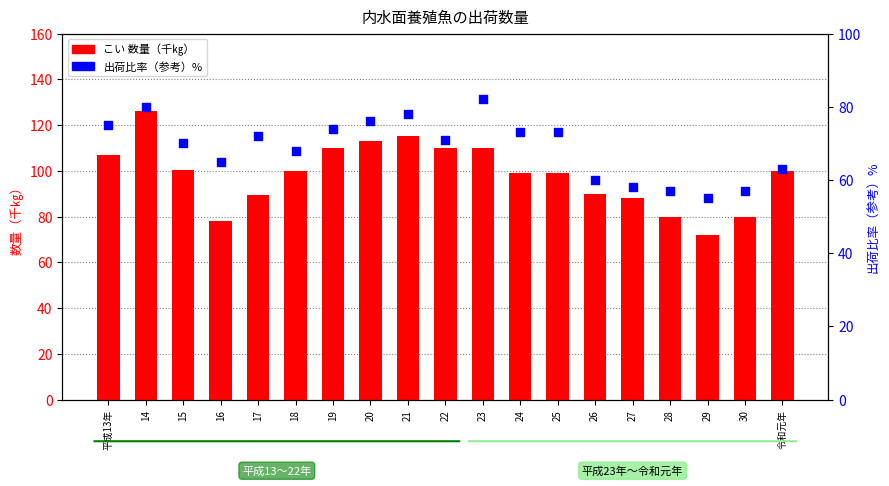

What are all the series names shown in the legend?

こい 数量, 出荷比率（参考）